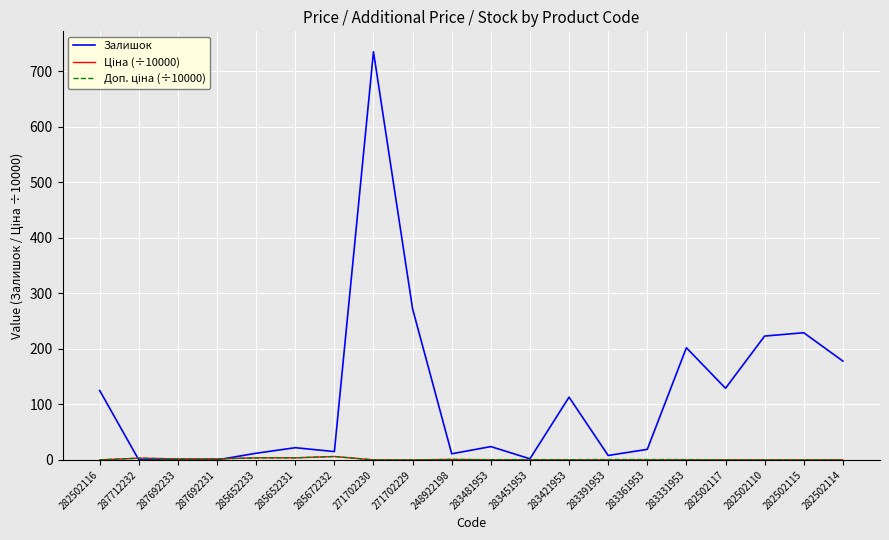

True or false: Залишок has a value of 64.0 at 271702229.

False